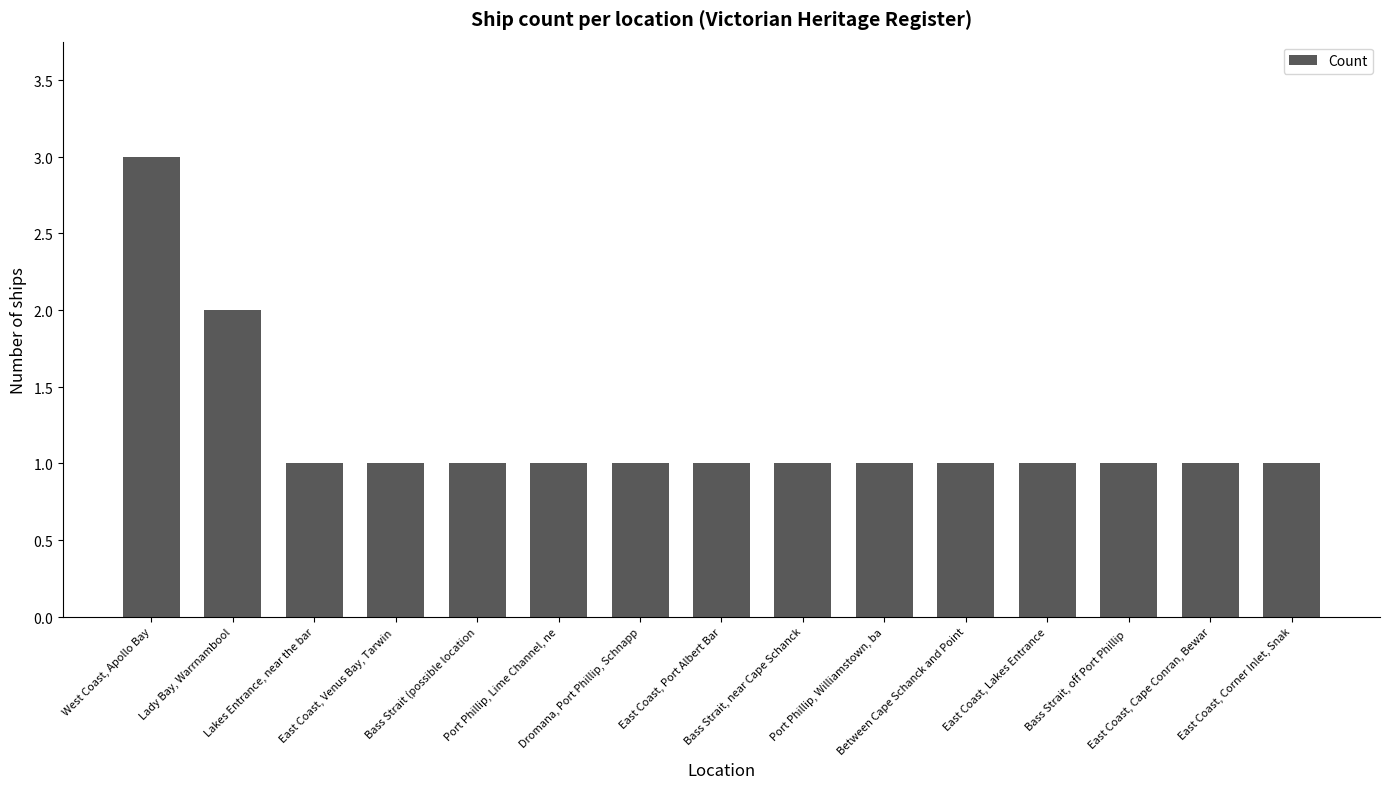

Does the chart contain any negative values?

No